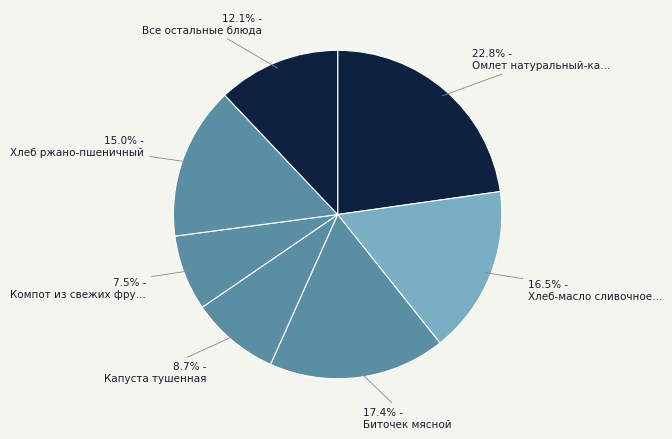

Count the number of slices in the pie.

7